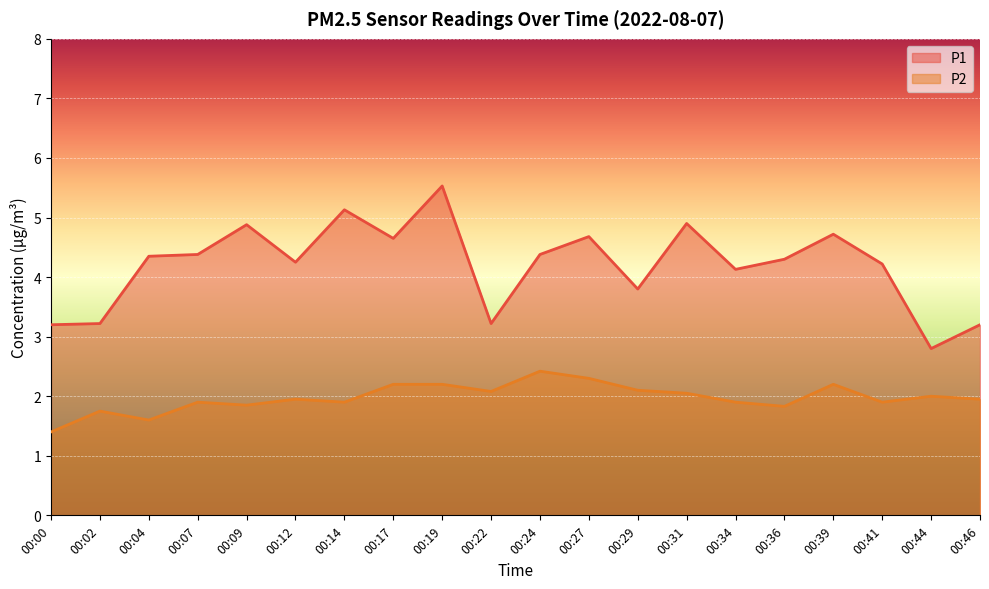

Is it true that P2 equals 1.8 at 00:02?

True